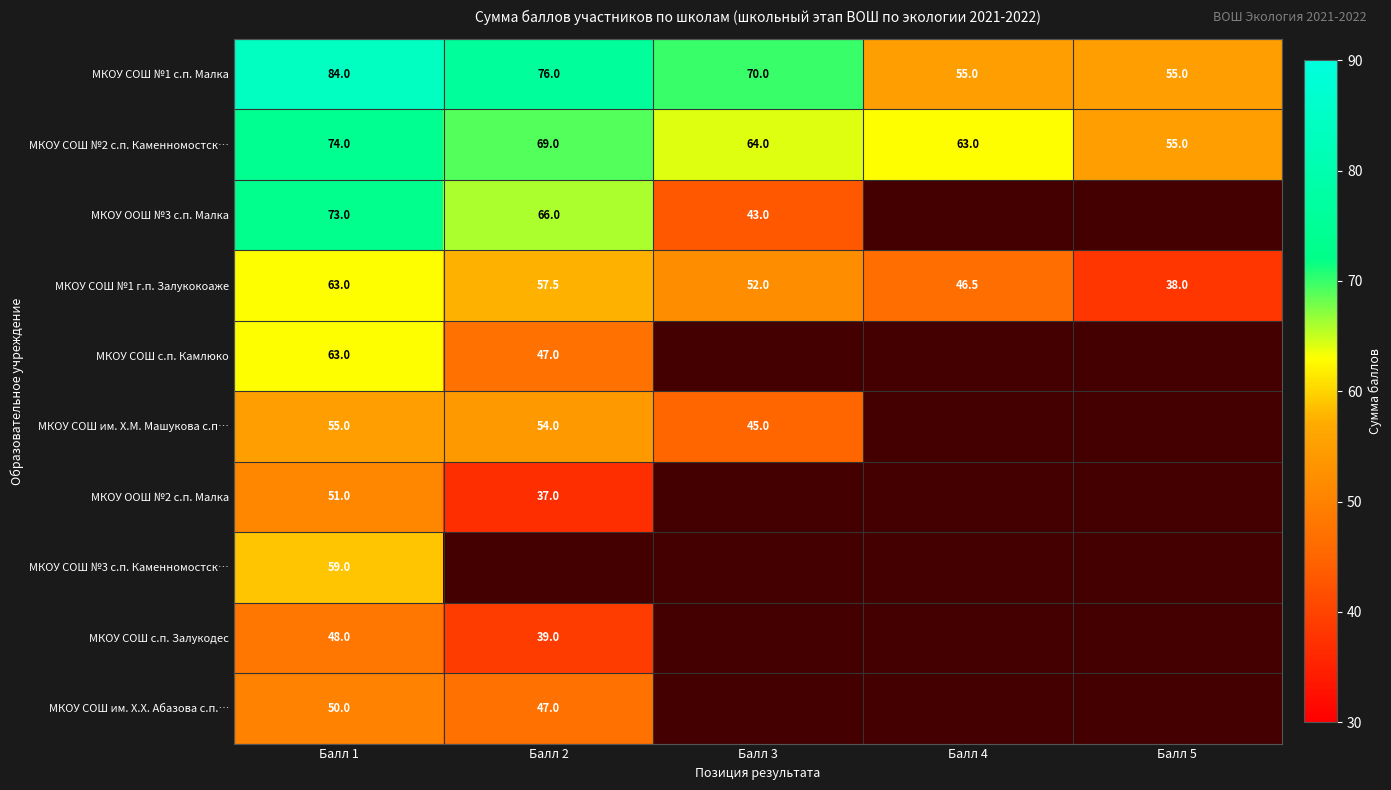

What is the spread (max minus min) of values at Балл 1?

36.0